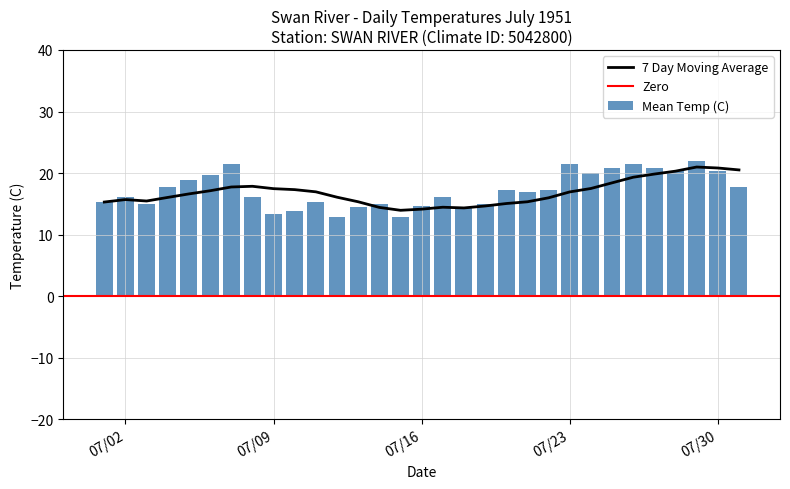

Count the number of categories in the chart.

31